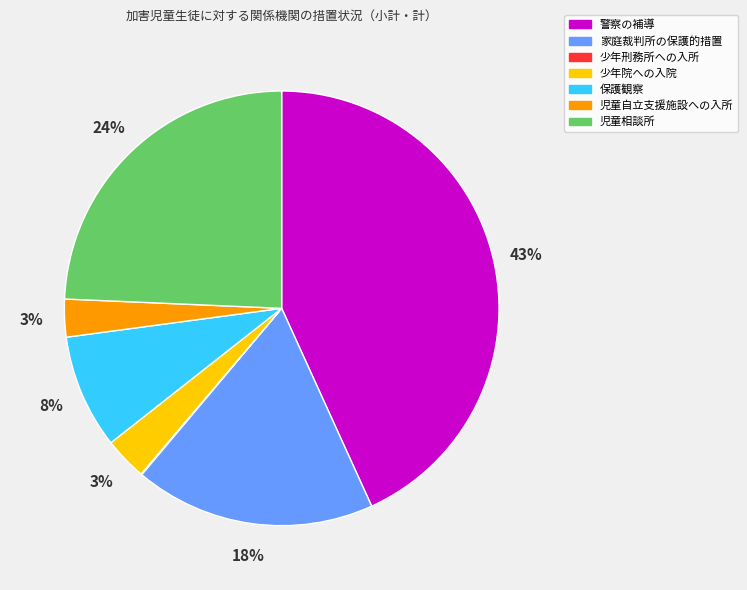

Which category has the biggest portion of the pie?

警察の補導